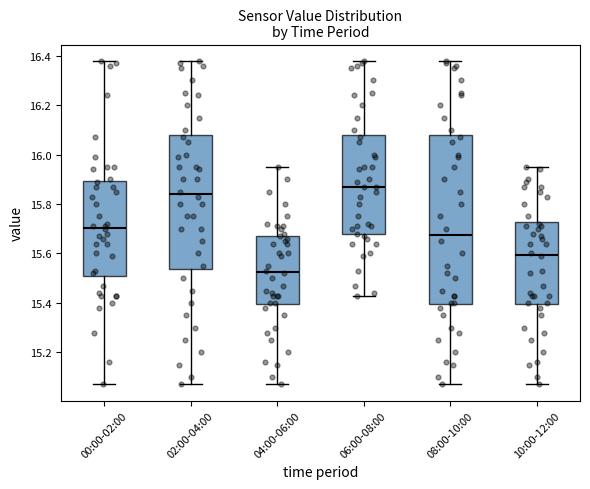

Reading left to right, read every box against the y-axis: the position of its median line, the range the box covers, and the ends of its whiskers. The values are not printed on the chart, so give them approximately, as read against the axis.

00:00-02:00: median 15.70, box 15.50 to 15.90, whiskers 15.08 to 16.38
02:00-04:00: median 15.84, box 15.54 to 16.08, whiskers 15.08 to 16.38
04:00-06:00: median 15.52, box 15.40 to 15.68, whiskers 15.08 to 15.96
06:00-08:00: median 15.88, box 15.68 to 16.08, whiskers 15.44 to 16.38
08:00-10:00: median 15.68, box 15.40 to 16.08, whiskers 15.08 to 16.38
10:00-12:00: median 15.60, box 15.40 to 15.72, whiskers 15.08 to 15.96